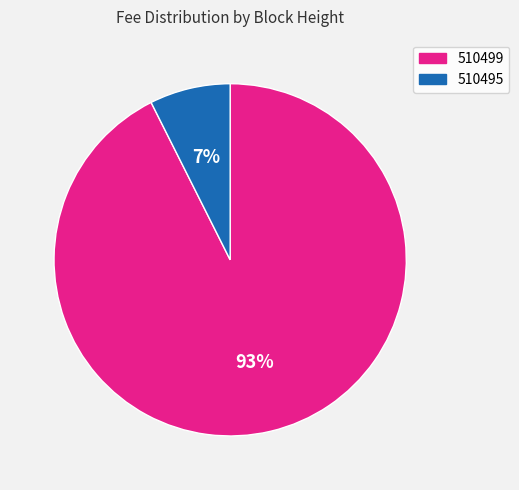

Is it true that 510495 is 2% of the pie?

False